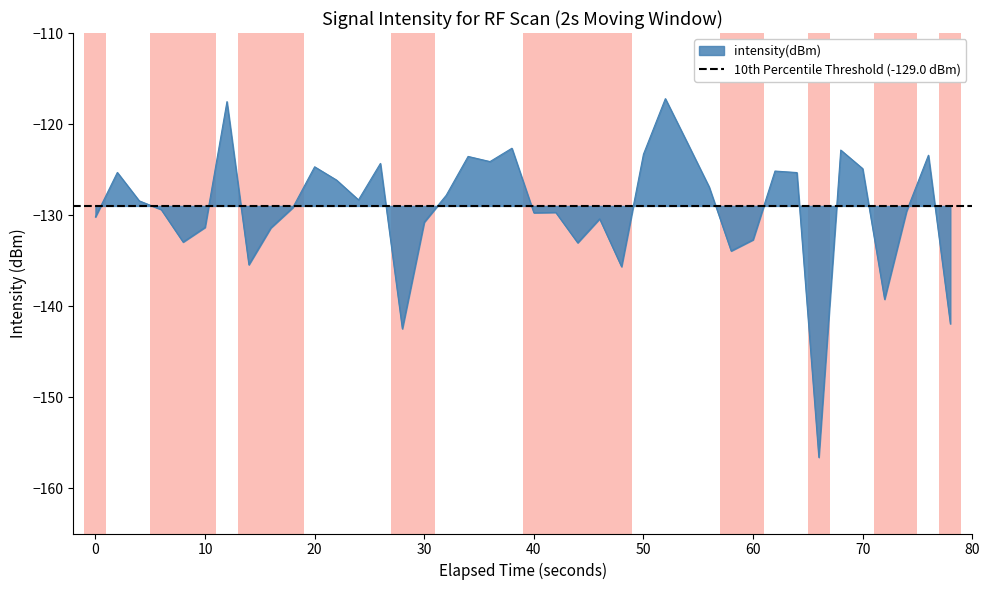

What is the maximum value shown in the chart?

-117.2